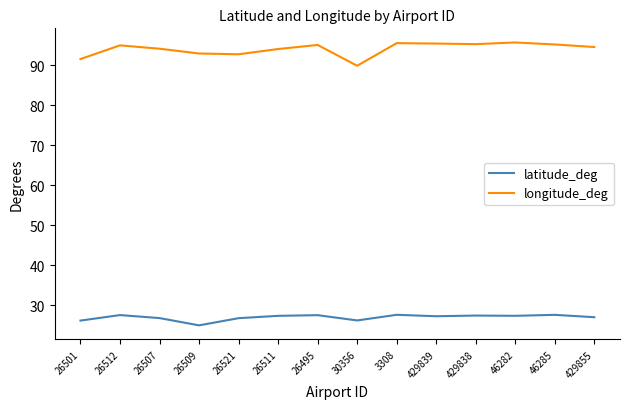

True or false: longitude_deg has more than 0 points higher than both neighbors.

True